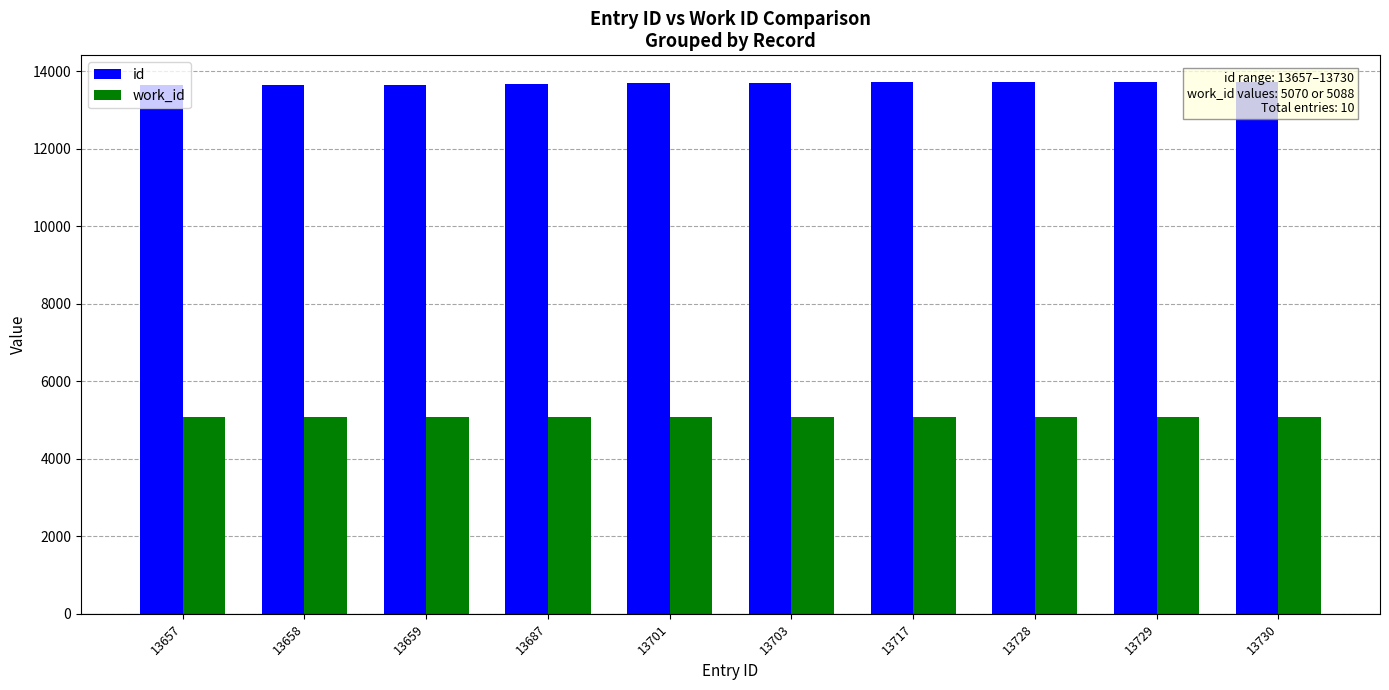

Rank the categories by id value from highest to lowest.

13730, 13729, 13728, 13717, 13703, 13701, 13687, 13659, 13658, 13657